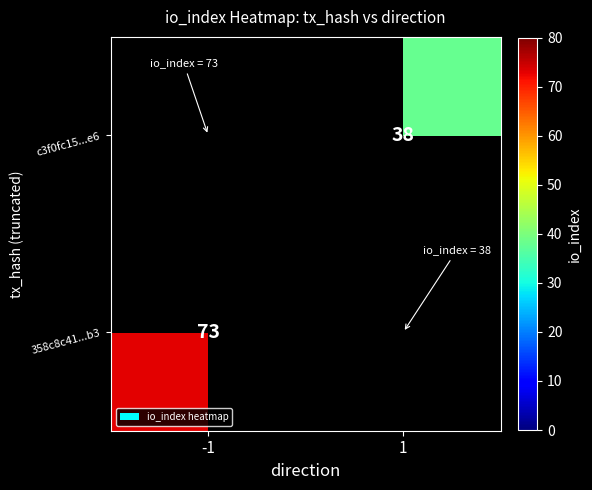

The 358c8c41...b3 series shows 46 at -1. True or false?

False